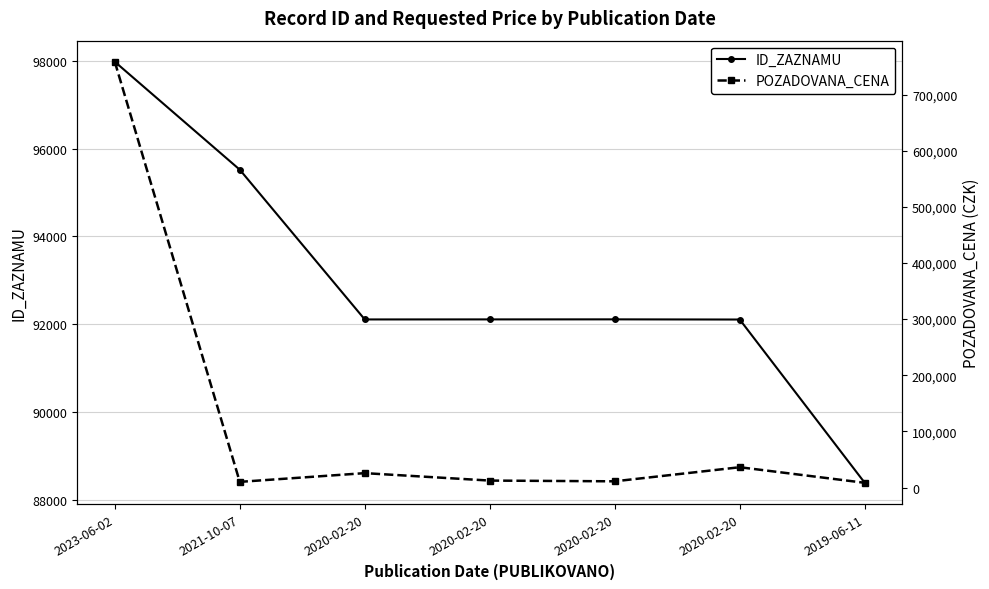

How many lines are shown in the chart?

2